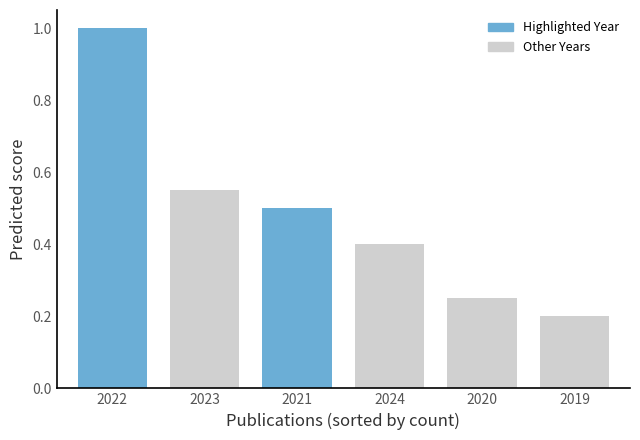

At which label is the value closest to 0?

2019